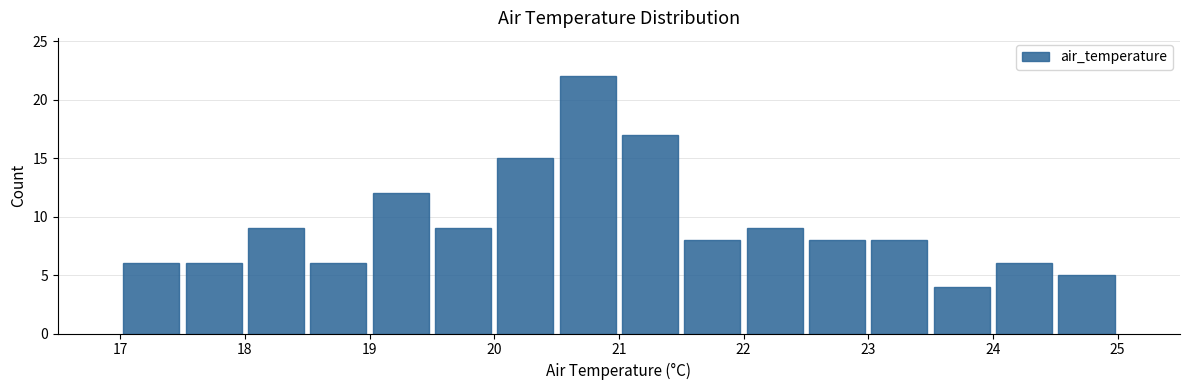

Which range on the x-axis has the tallest bar?

20.5 to 21.0